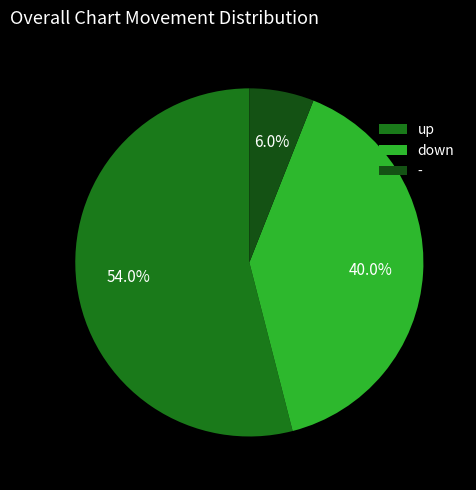

Which has a higher value, - or down?

down